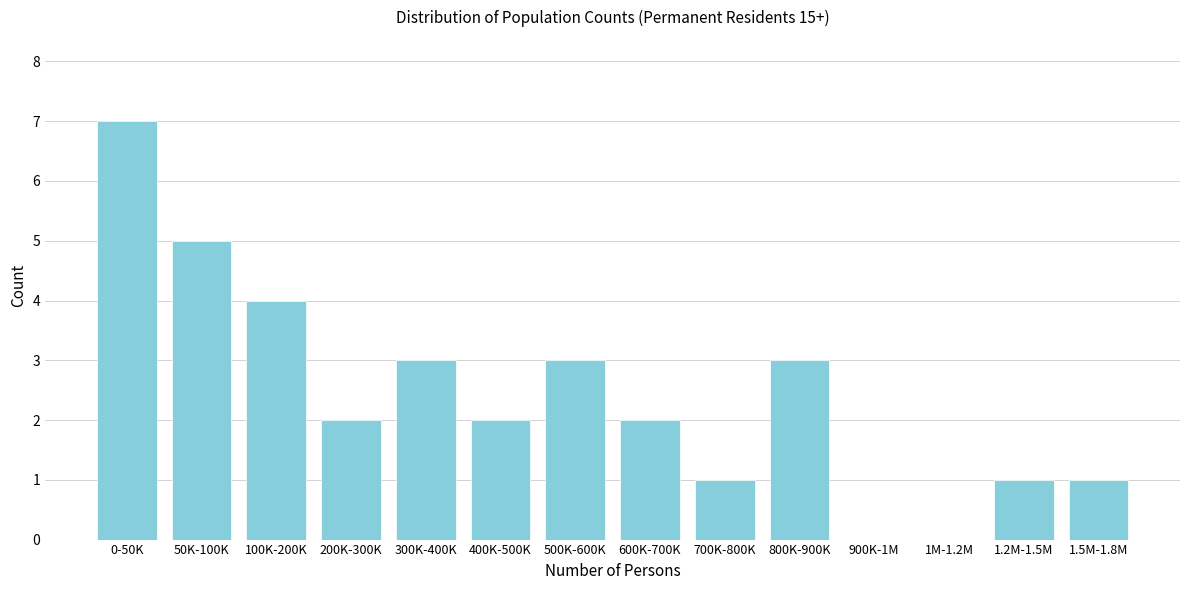

Reading left to right, transcribe all the data shown in this chart.

0-50K=7	50K-100K=5	100K-200K=4	200K-300K=2	300K-400K=3	400K-500K=2	500K-600K=3	600K-700K=2	700K-800K=1	800K-900K=3	900K-1M=0	1M-1.2M=0	1.2M-1.5M=1	1.5M-1.8M=1